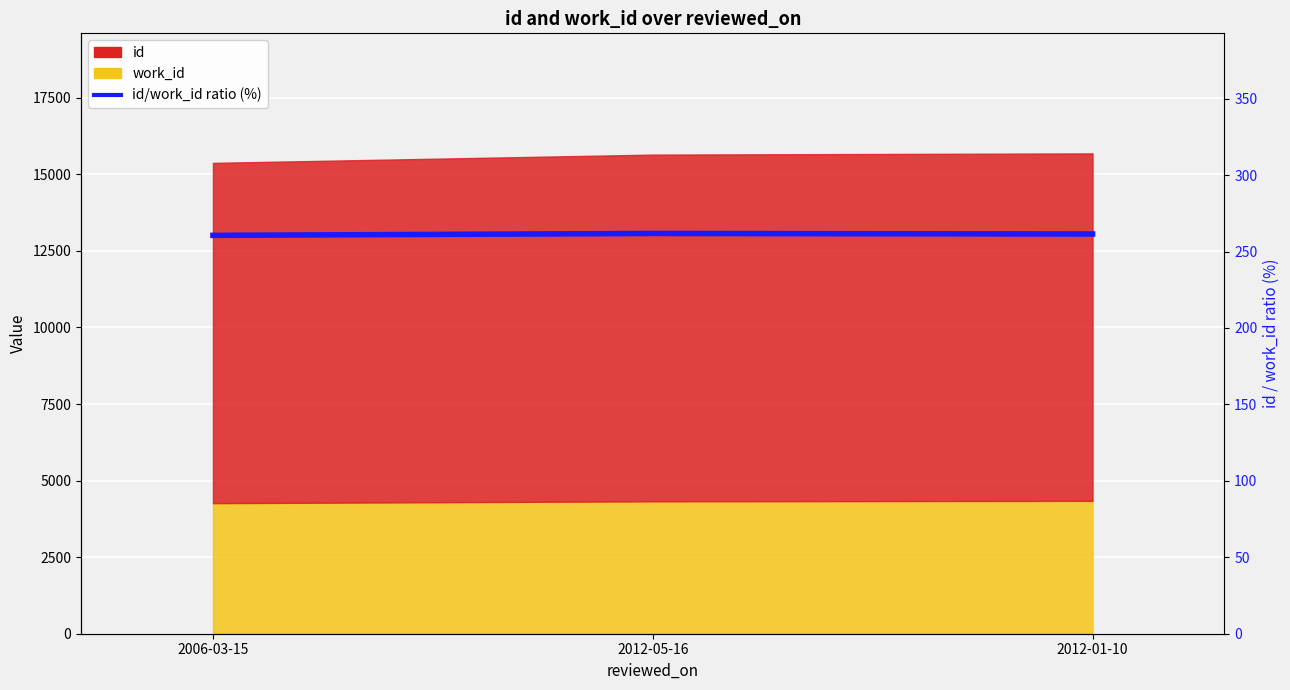

What is the label of the 3rd point from the right?

2006-03-15